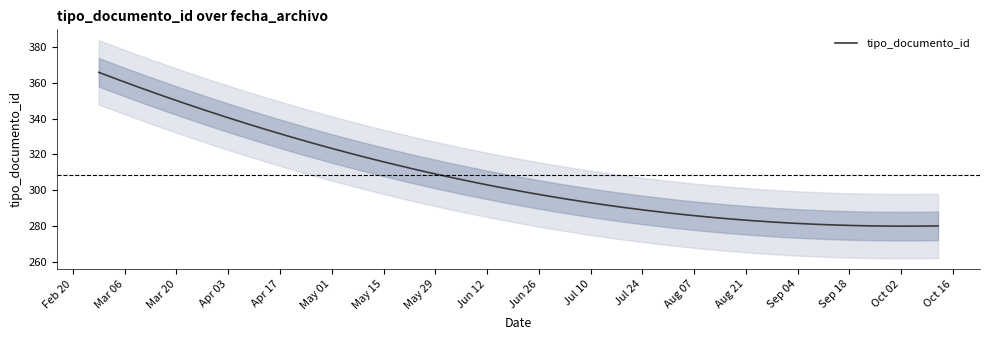

Does the chart have visible grid lines?

No